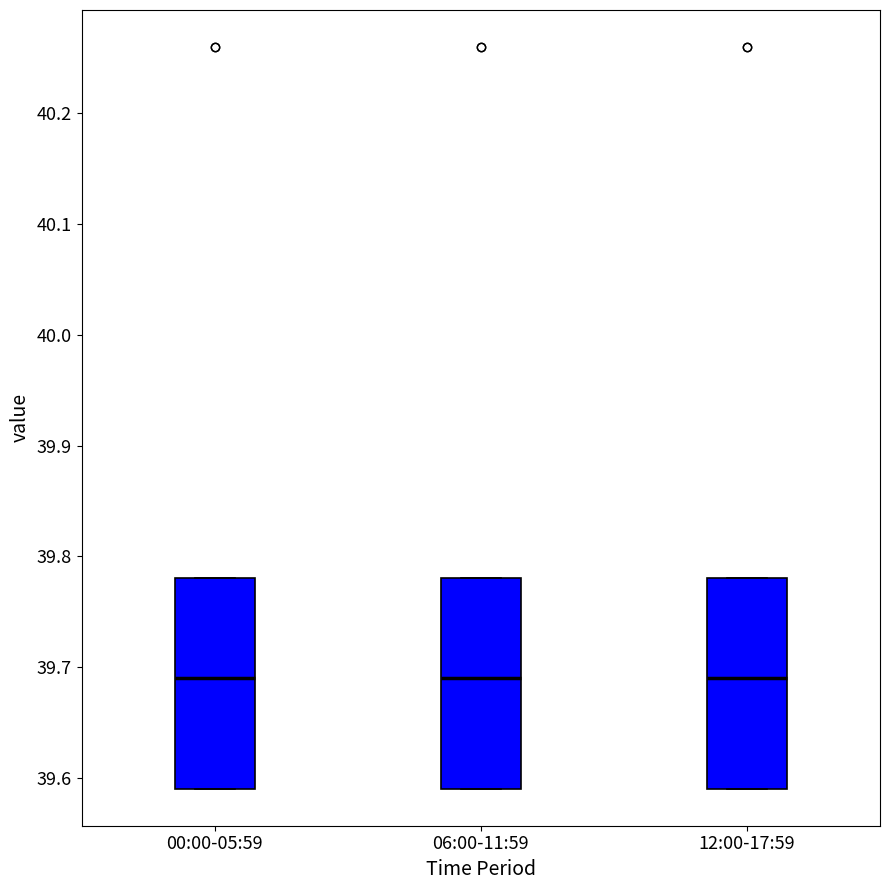

Where does the median line of the box for 06:00-11:59 sit on the y-axis? The values are not printed on the chart, so give them approximately, as read against the axis.

39.69